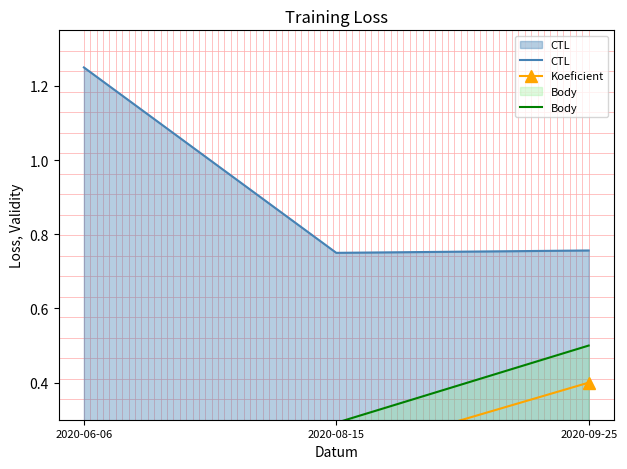

The value of CTL at 2020-06-06 is 1.2. True or false?

True